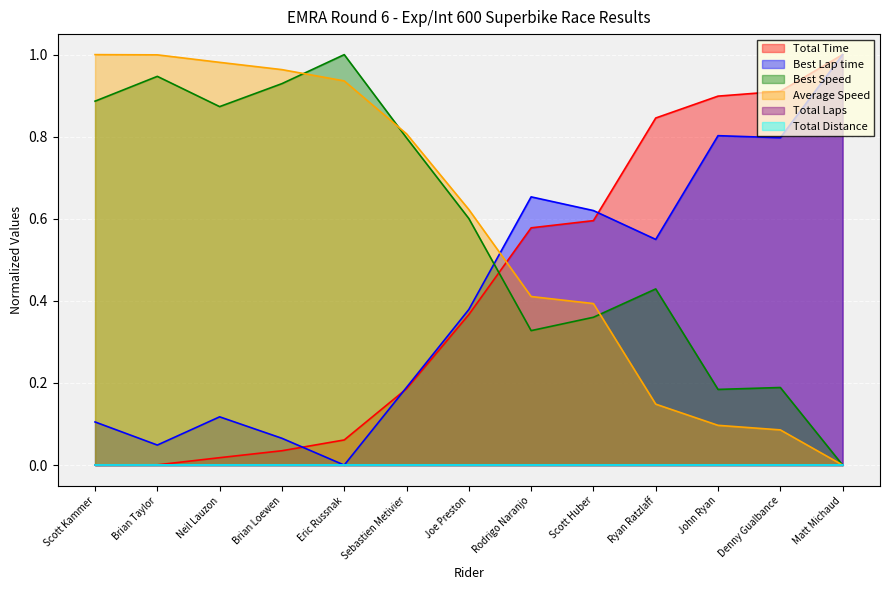

How many interior local valleys does the Best Speed series have?

3